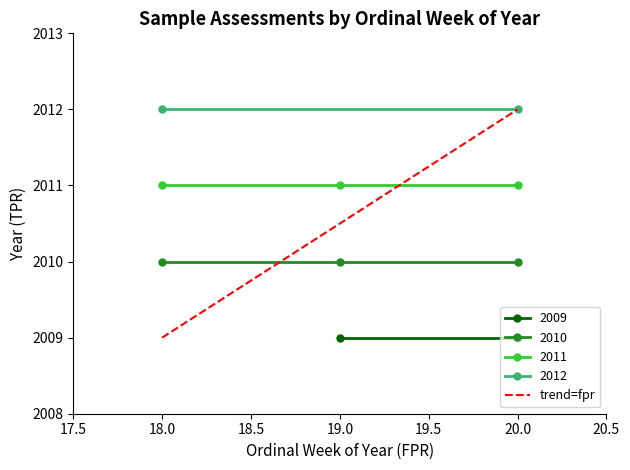

Is it true that 2011 equals 3216 at 20.0?

False